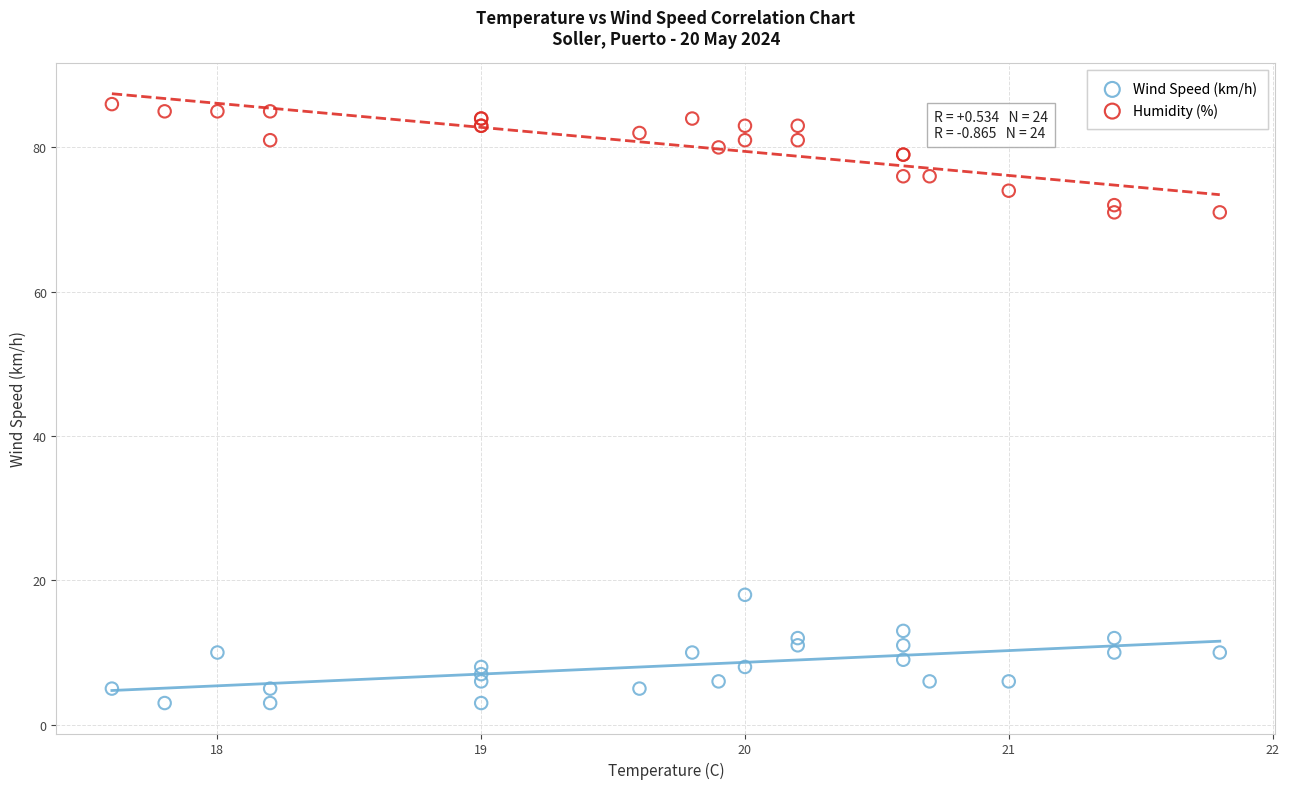

Which series contains the lowest Y value?

Wind Speed (km/h)